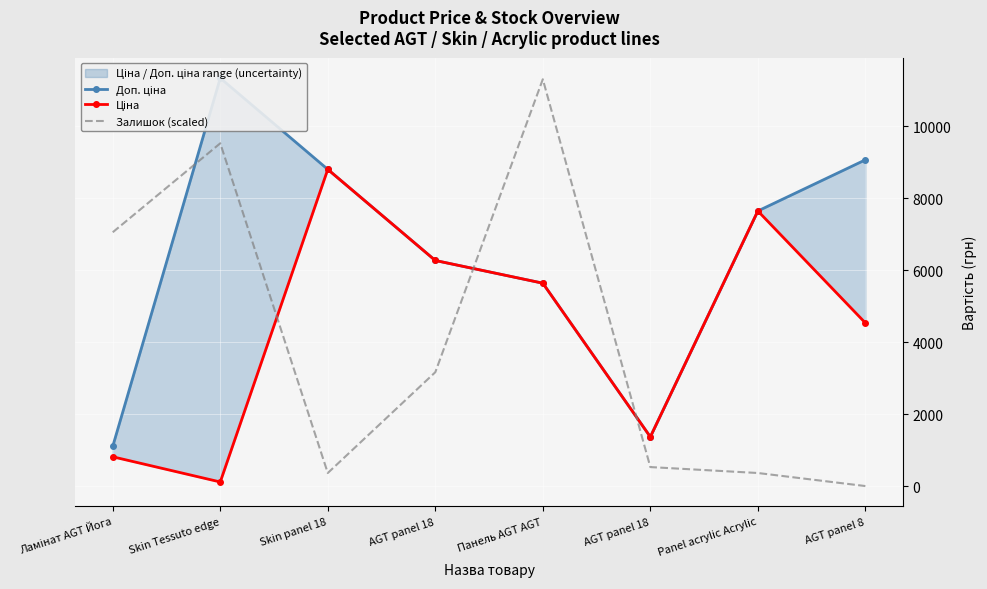

The Залишок (scaled) series shows -6628.1 at AGT panel 8. True or false?

False